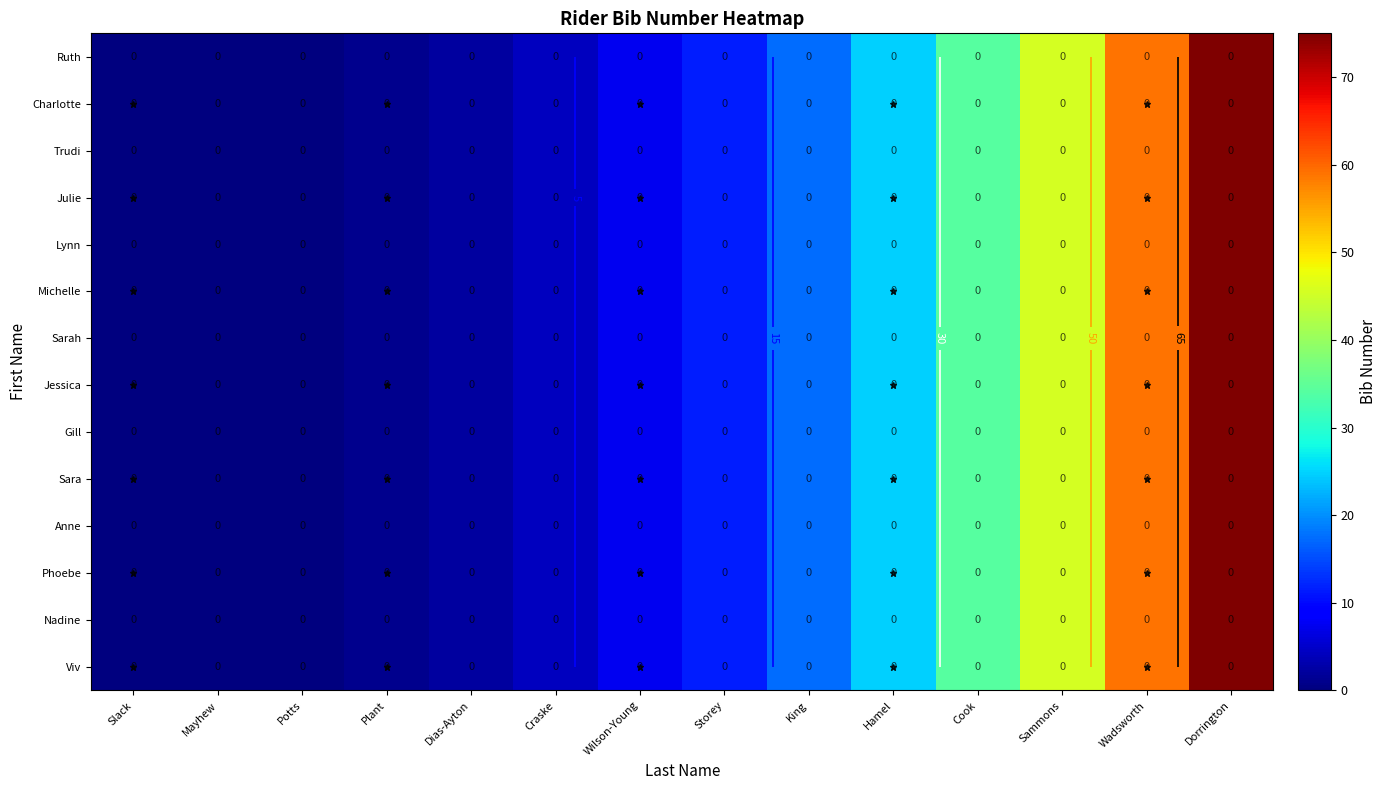

How many values in the Gill series exceed 11?

7